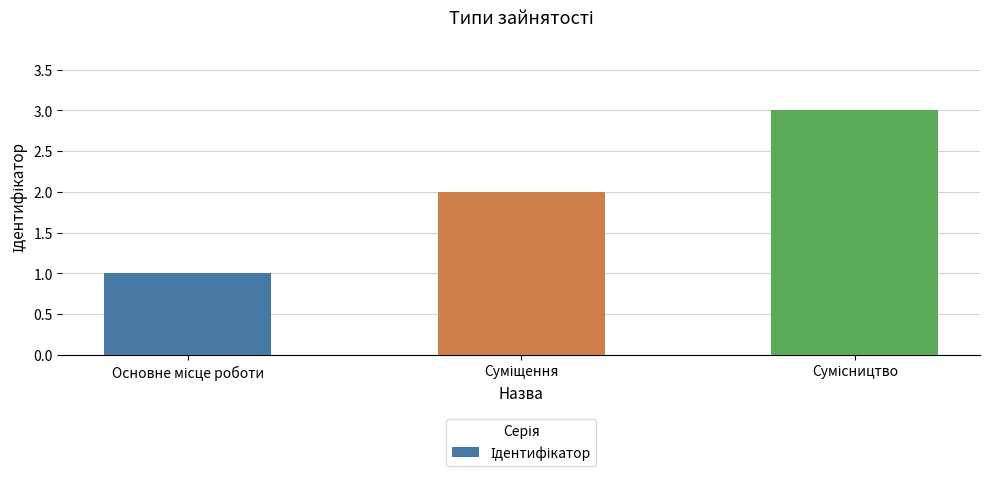

What is the sum of all values?

6